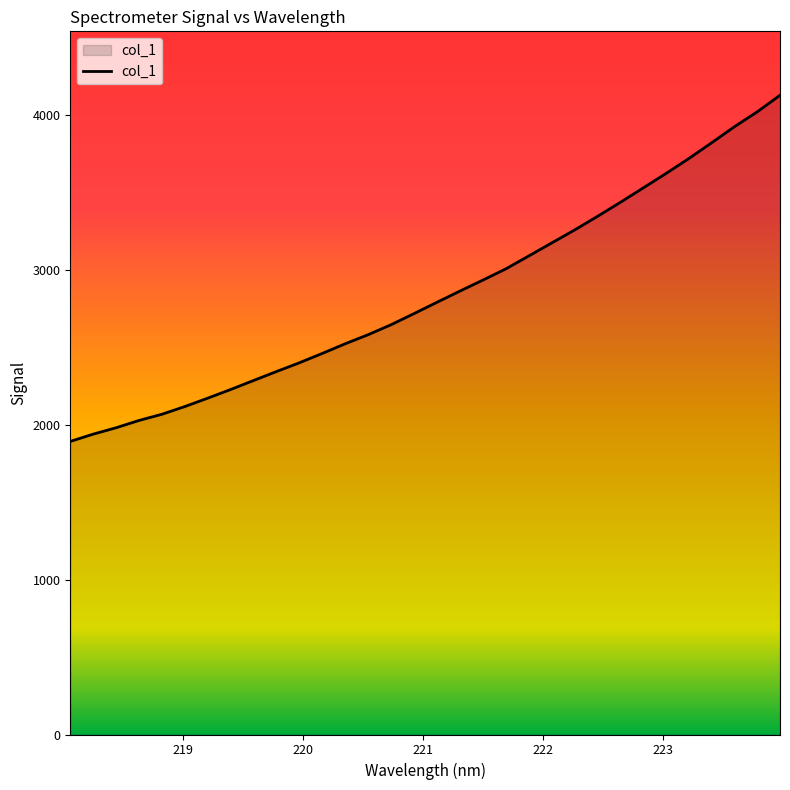

What is the greatest value displayed?

4125.2